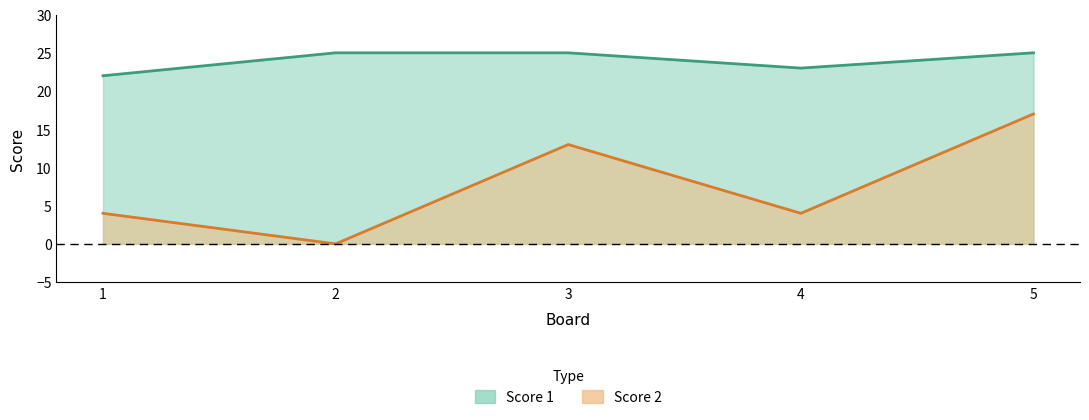

Does the chart have visible grid lines?

No